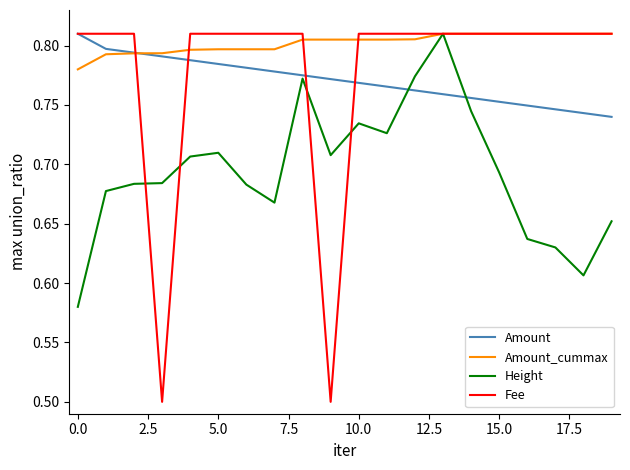

What is the minimum value shown in the chart?

0.5